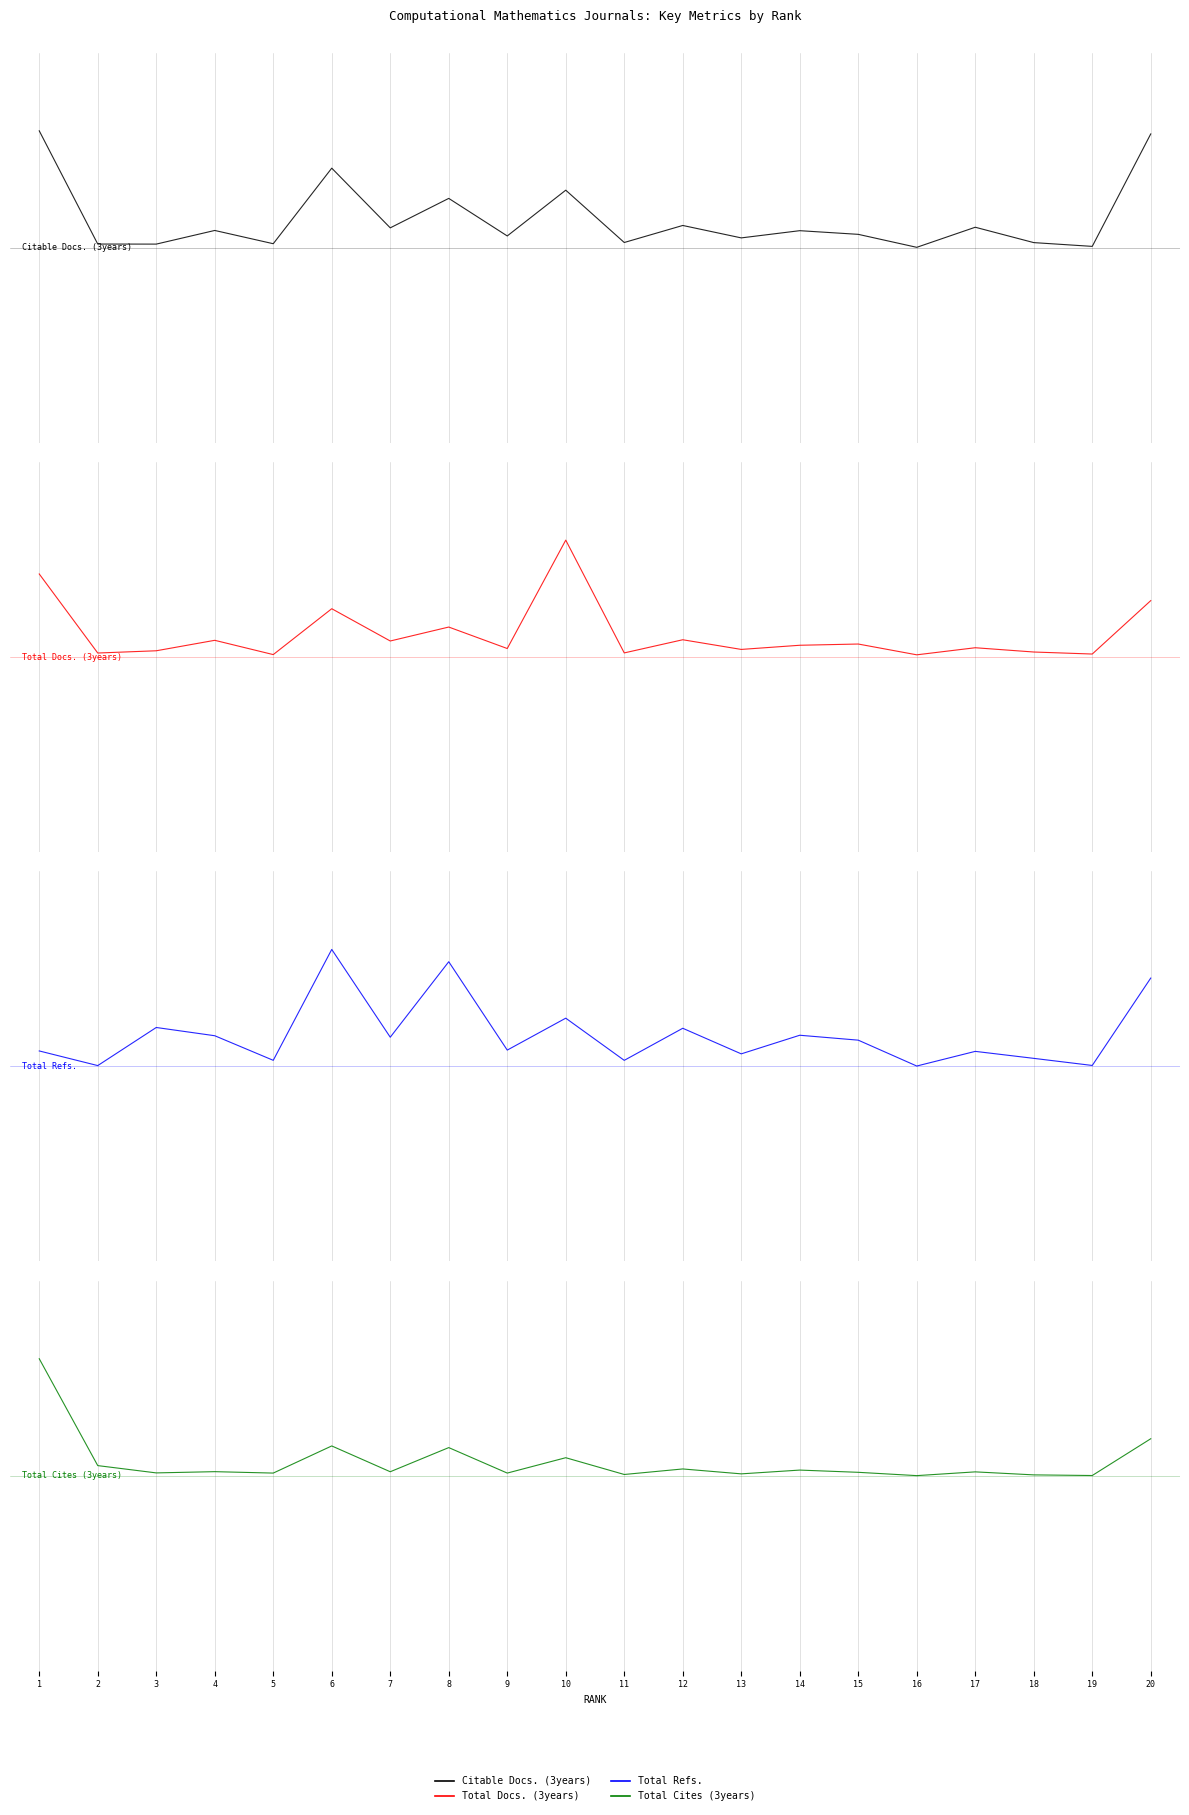

Reading left to right, extract all data points from this chart.

Citable Docs. (3years): 0.3	0.0	0.0	0.0	0.0	0.2	0.1	0.1	0.0	0.1	0.0	0.1	0.0	0.0	0.0	0.0	0.1	0.0	0.0	0.3
Total Docs. (3years): 0.2	0.0	0.0	0.0	0.0	0.1	0.0	0.1	0.0	0.3	0.0	0.0	0.0	0.0	0.0	0.0	0.0	0.0	0.0	0.1
Total Refs.: 0.0	0.0	0.1	0.1	0.0	0.3	0.1	0.3	0.0	0.1	0.0	0.1	0.0	0.1	0.1	0.0	0.0	0.0	0.0	0.2
Total Cites (3years): 0.3	0.0	0.0	0.0	0.0	0.1	0.0	0.1	0.0	0.0	0.0	0.0	0.0	0.0	0.0	0.0	0.0	0.0	0.0	0.1